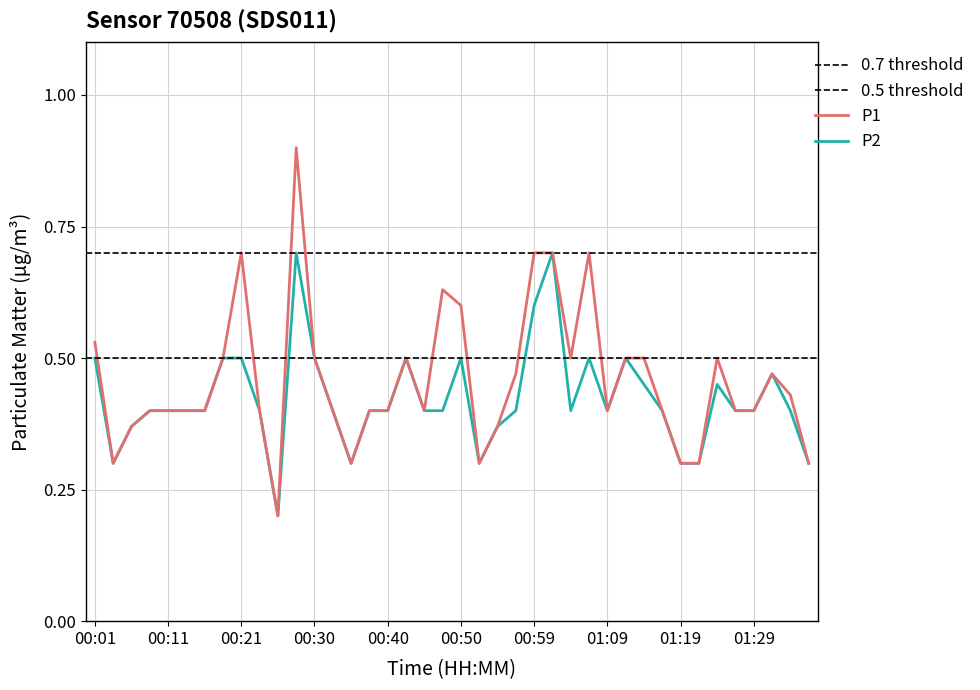

Which series has the widest spread of values?

P1